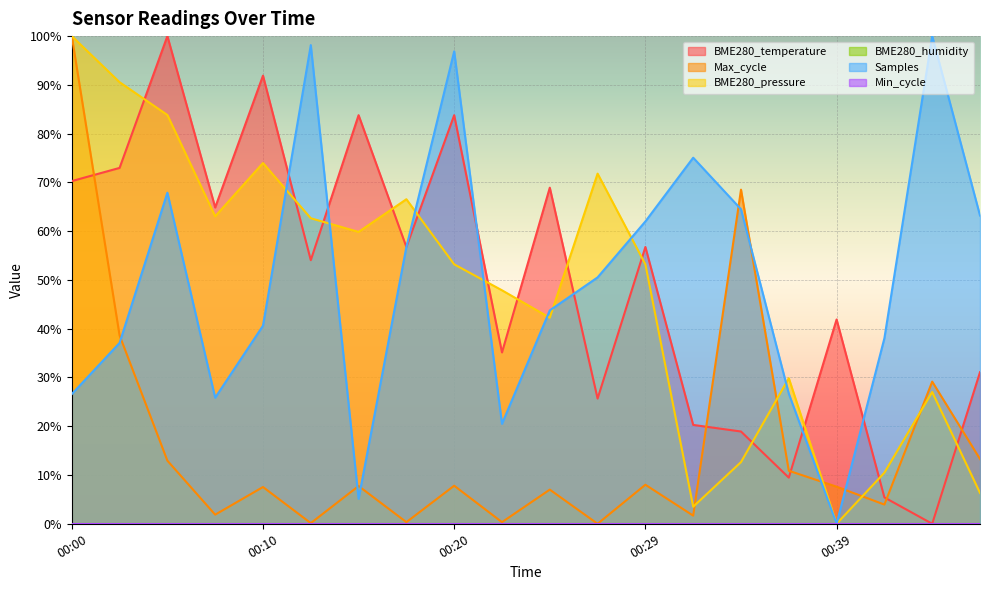

At which category is the sum across all series the highest?

00:00